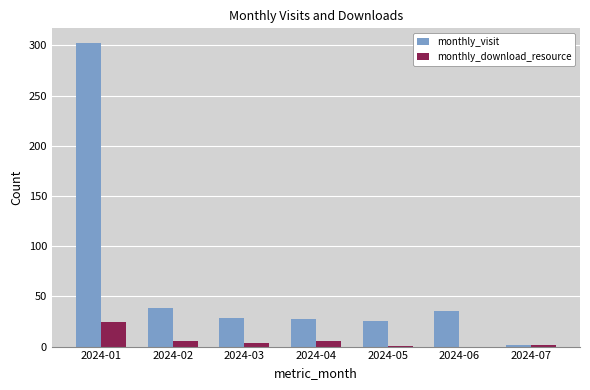

Which category has the highest value in the monthly_download_resource series?

2024-01